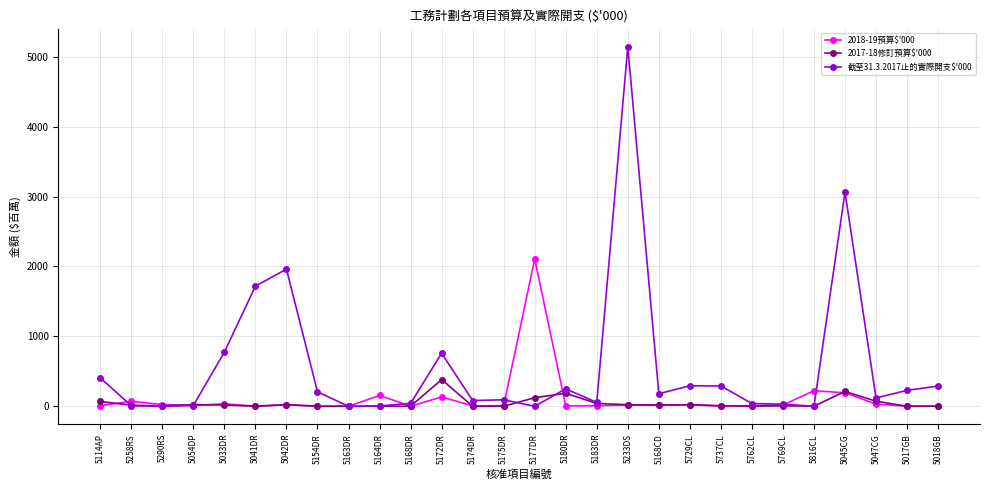

True or false: 2018-19預算$'000 has more than 2 points higher than both neighbors.

True